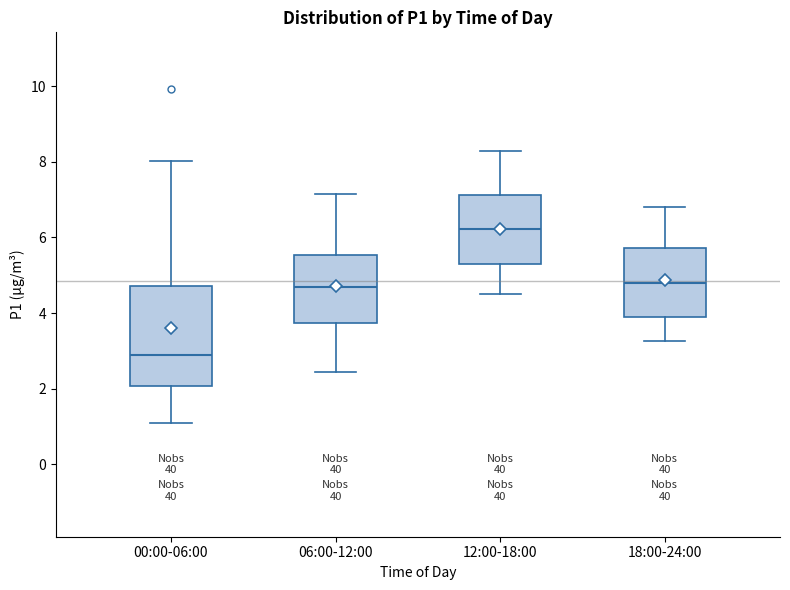

Where does the median line of the box for 00:00-06:00 sit on the y-axis? The values are not printed on the chart, so give them approximately, as read against the axis.

2.8